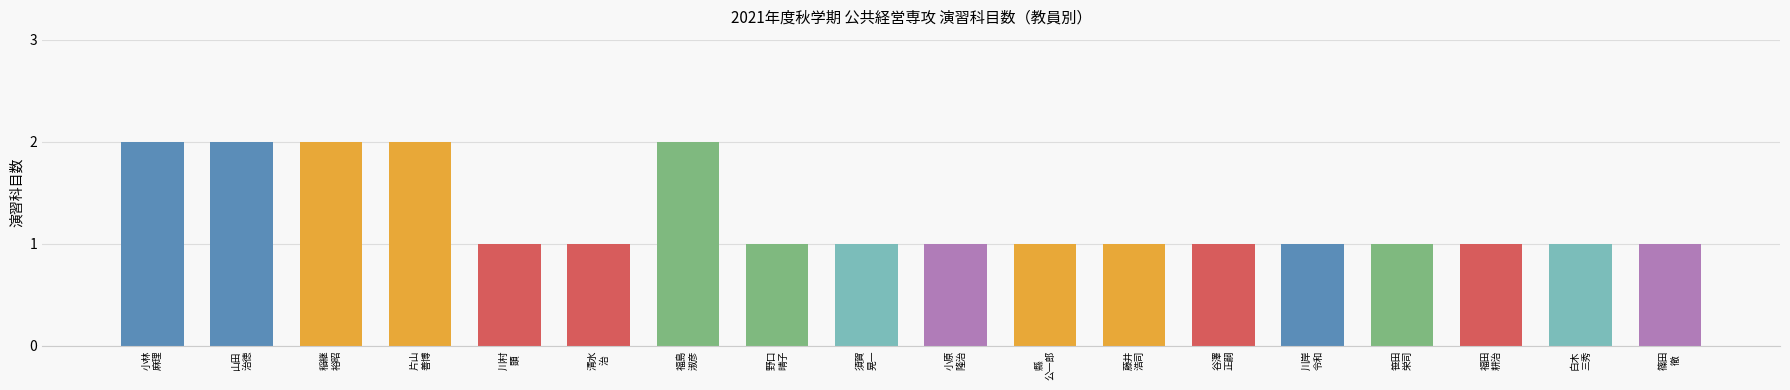

What is the value of the 5th bar from the left?

1